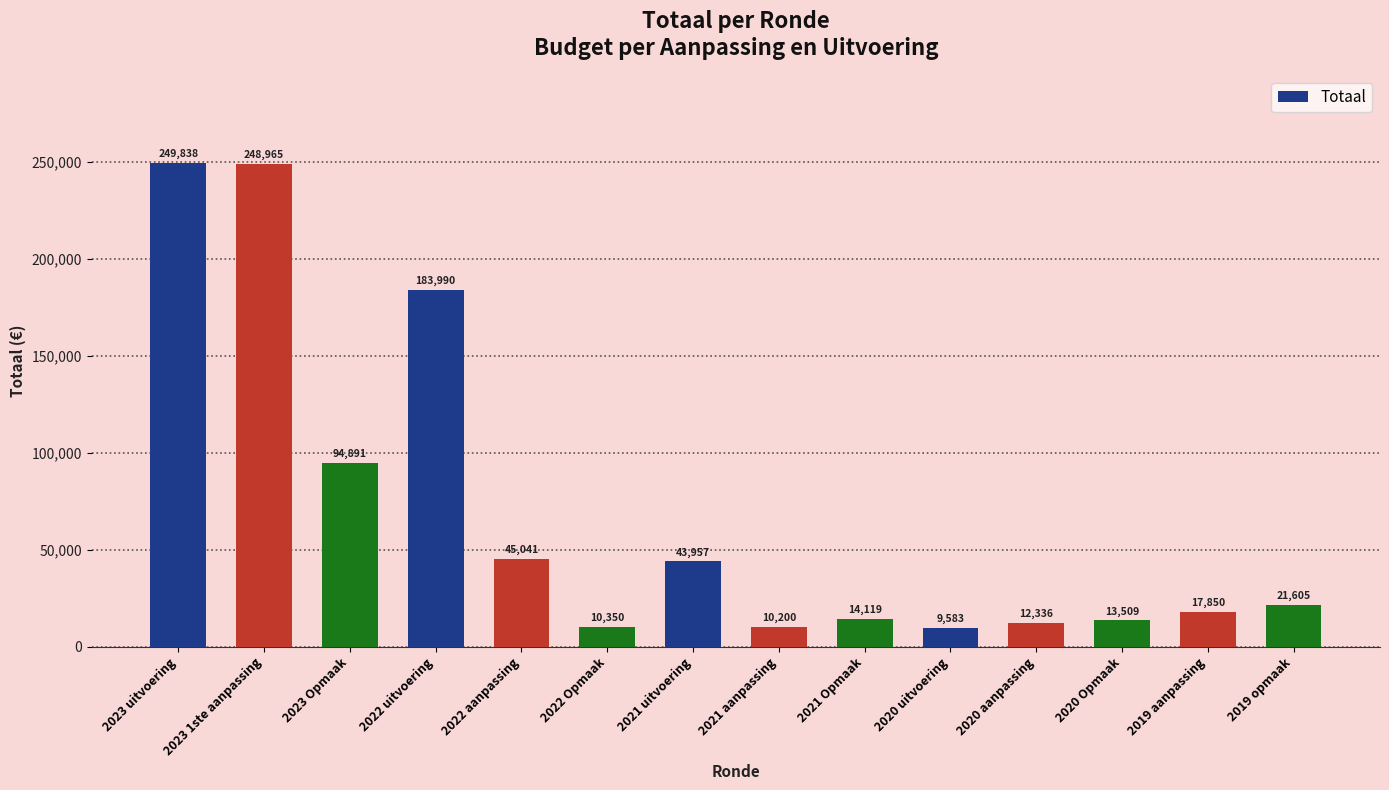

The value at 2021 Opmaak is 14119. True or false?

True